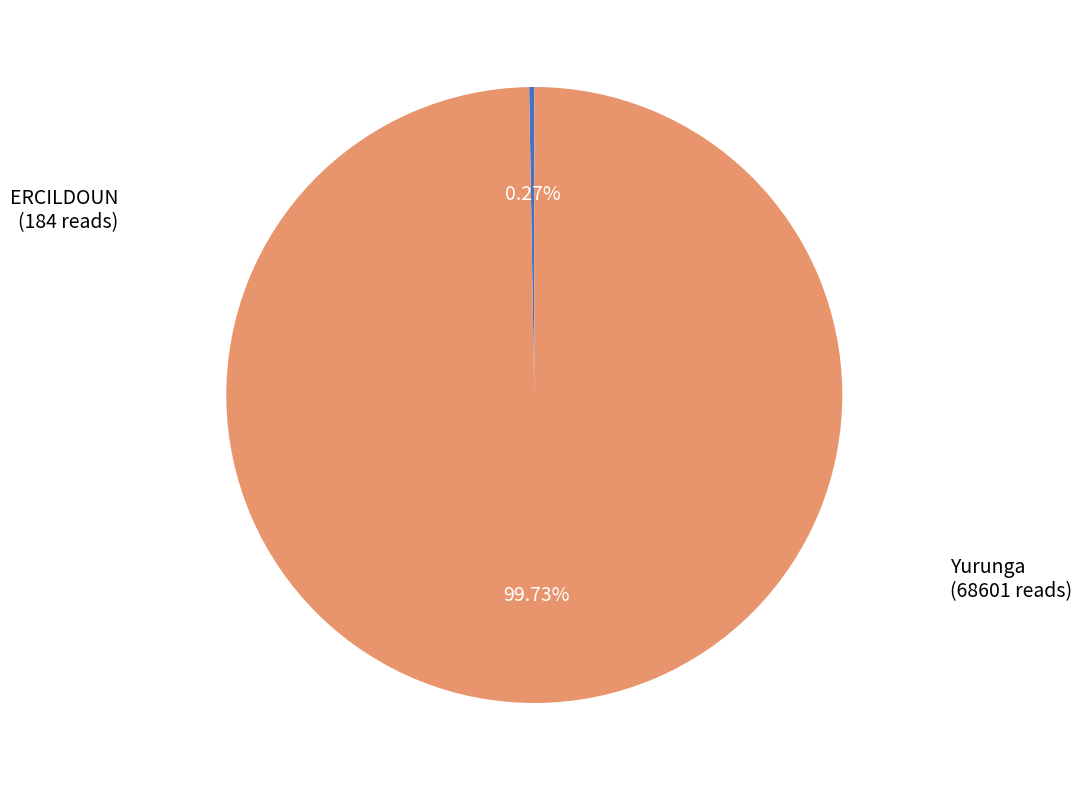

Which category has the biggest portion of the pie?

Yurunga